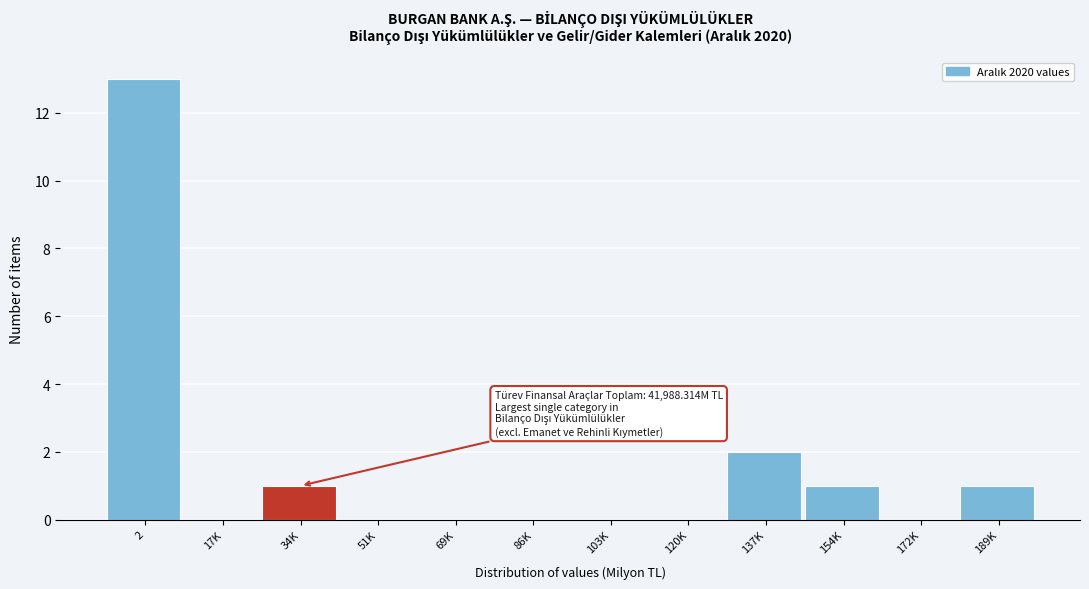

Reading right to left, list all the values displayed in this chart.

189K=1	172K=0	154K=1	137K=2	120K=0	103K=0	86K=0	69K=0	51K=0	34K=1	17K=0	2=13